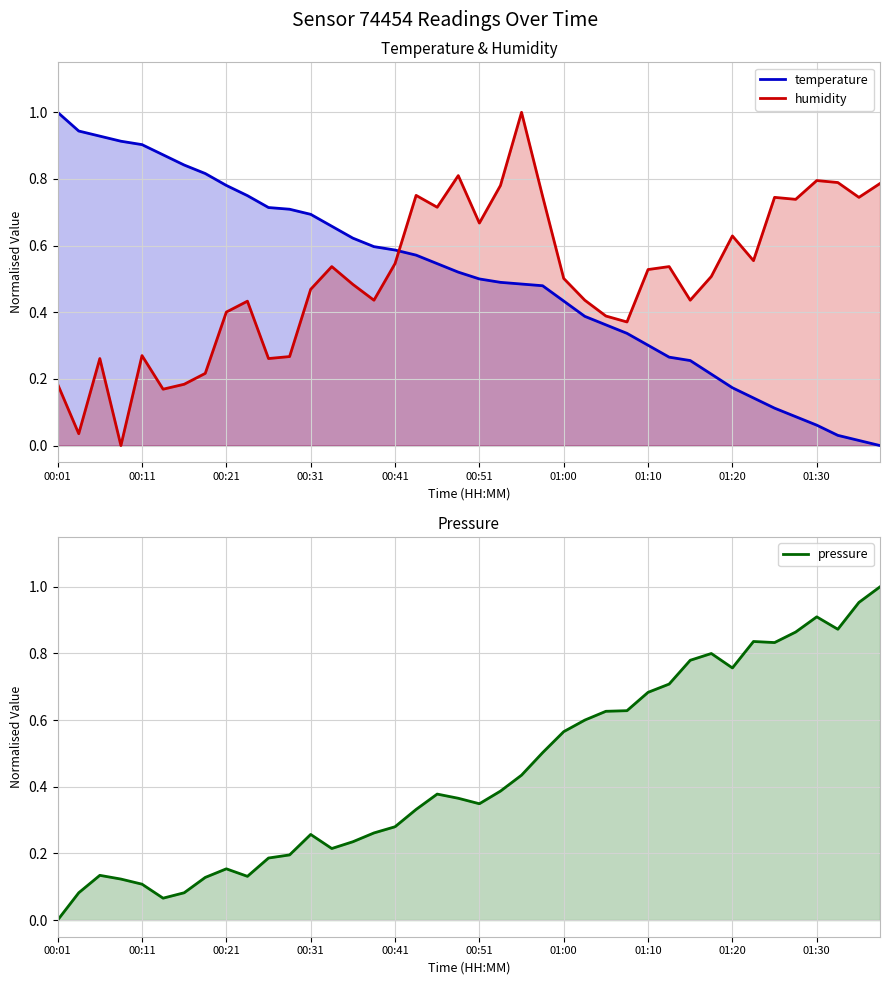

Reading left to right, list all the values displayed in this chart.

temperature: 1.0	0.9	0.9	0.9	0.9	0.9	0.8	0.8	0.8	0.8	0.7	0.7	0.7	0.7	0.6	0.6	0.6	0.6	0.5	0.5	0.5	0.5	0.5	0.5	0.4	0.4	0.4	0.3	0.3	0.3	0.3	0.2	0.2	0.1	0.1	0.1	0.1	0.0	0.0	0.0
humidity: 0.2	0.0	0.3	0.0	0.3	0.2	0.2	0.2	0.4	0.4	0.3	0.3	0.5	0.5	0.5	0.4	0.5	0.8	0.7	0.8	0.7	0.8	1.0	0.7	0.5	0.4	0.4	0.4	0.5	0.5	0.4	0.5	0.6	0.6	0.7	0.7	0.8	0.8	0.7	0.8
pressure: 0.0	0.1	0.1	0.1	0.1	0.1	0.1	0.1	0.2	0.1	0.2	0.2	0.3	0.2	0.2	0.3	0.3	0.3	0.4	0.4	0.3	0.4	0.4	0.5	0.6	0.6	0.6	0.6	0.7	0.7	0.8	0.8	0.8	0.8	0.8	0.9	0.9	0.9	1.0	1.0